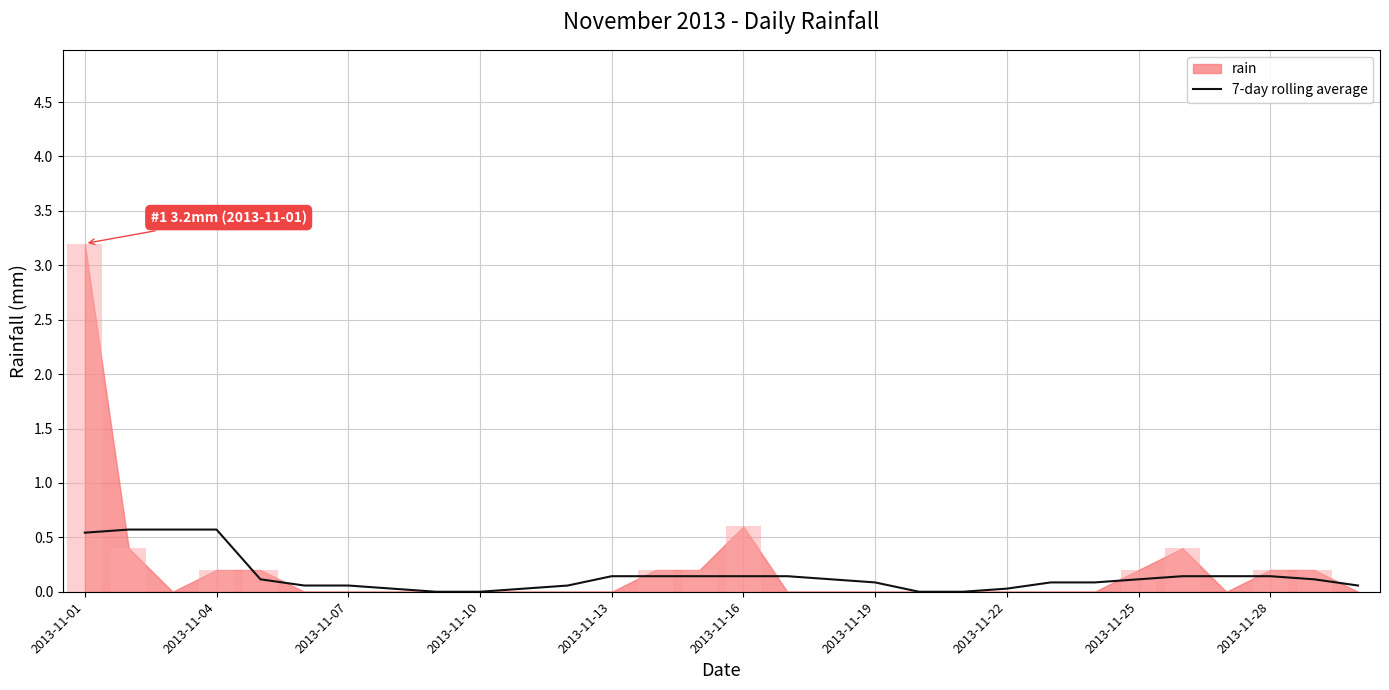

True or false: 7-day rolling average has a value of 0.1 at 2013-11-25.

True